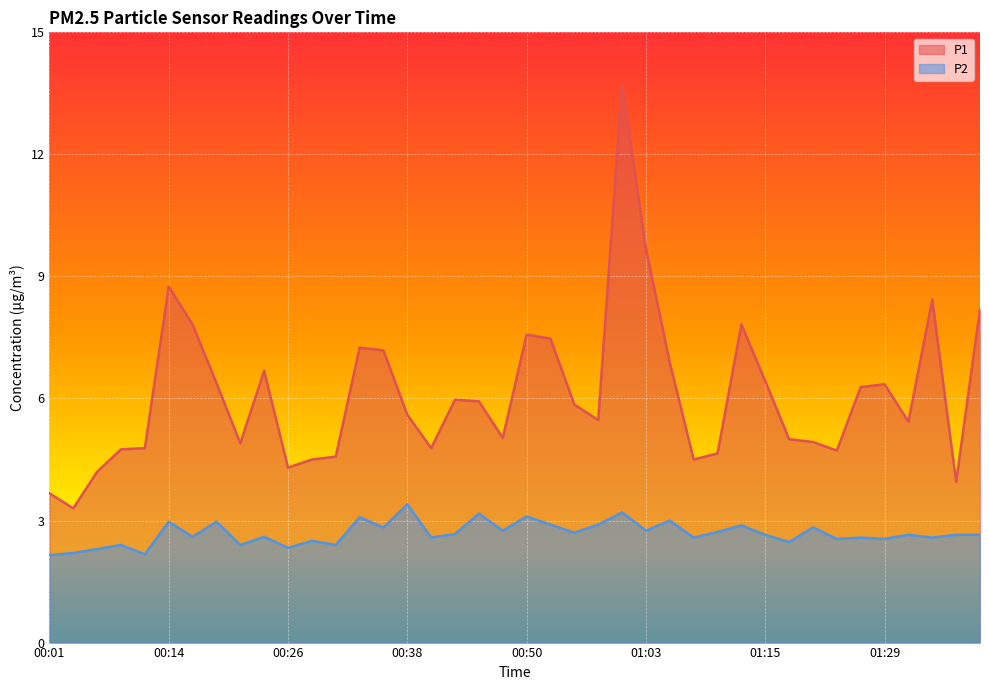

List the series in order of their overall mean, highest first.

P1, P2